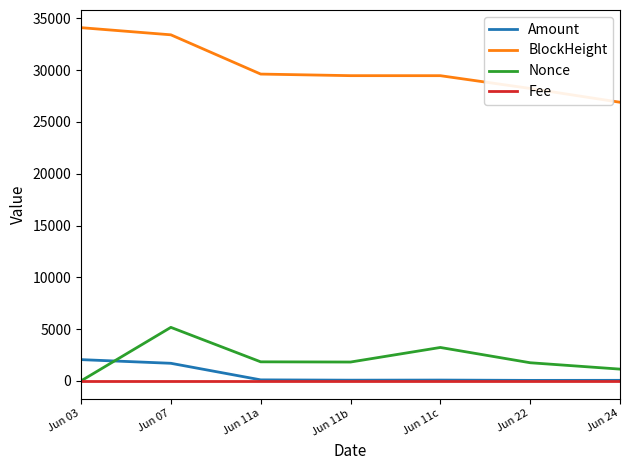

Which series has the widest spread of values?

BlockHeight